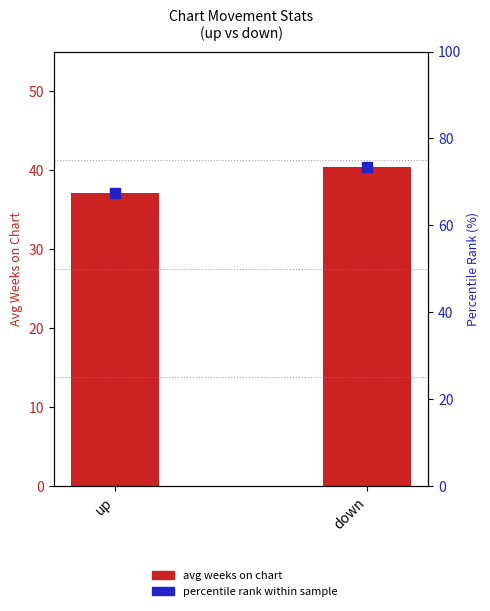

Which series has the largest total across all categories?

percentile rank within sample